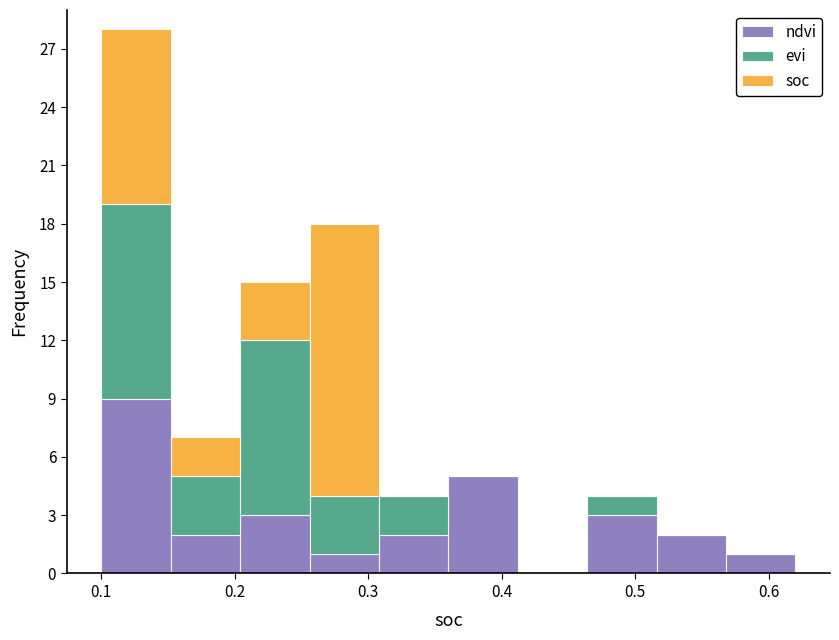

Reading left to right, transcribe this chart: for each stacked bar, give the range it covers on the x-axis and its total height. Neither the bar edges nor the heights are printed on the chart, so give them approximately, as read against the axes.

0.100 to 0.152: 28
0.152 to 0.204: 7
0.204 to 0.256: 15
0.256 to 0.308: 18
0.308 to 0.360: 4
0.360 to 0.412: 5
0.412 to 0.464: 0
0.464 to 0.516: 4
0.516 to 0.568: 2
0.568 to 0.620: 1